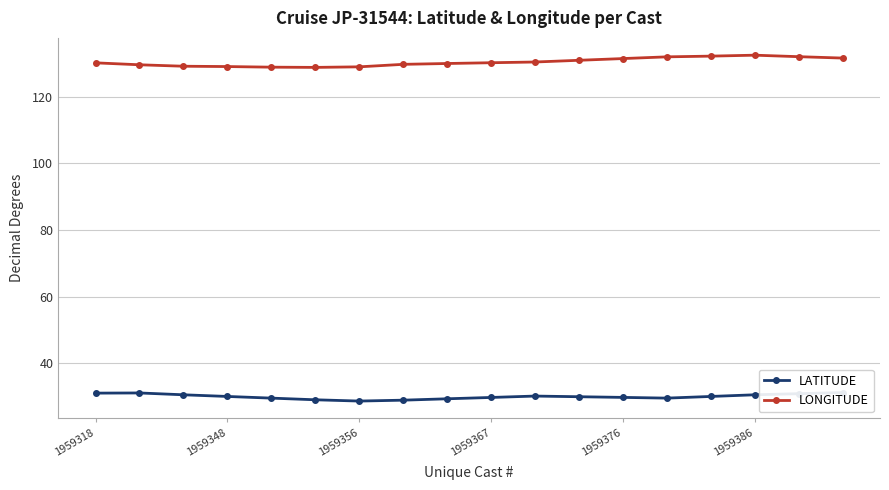

The LONGITUDE series shows 130.2 at 1959367. True or false?

True